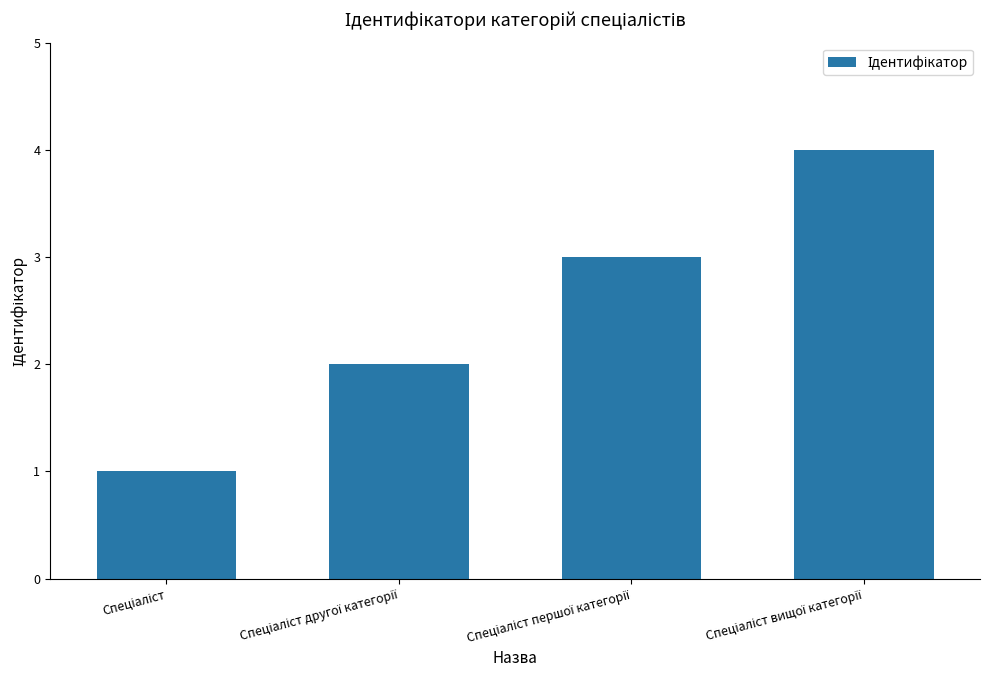

What is the greatest value displayed?

4